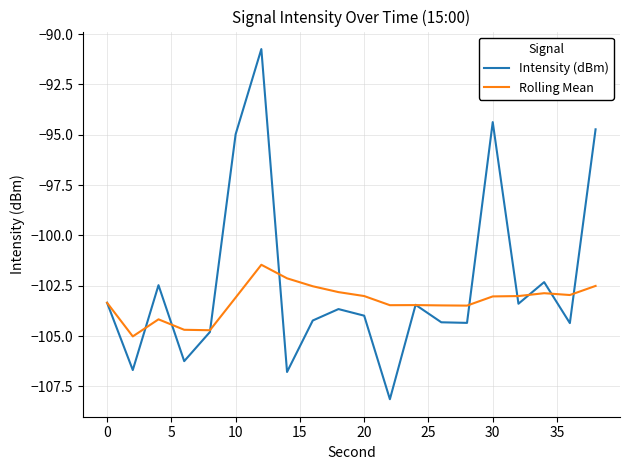

Which series has the largest total across all categories?

Intensity (dBm)